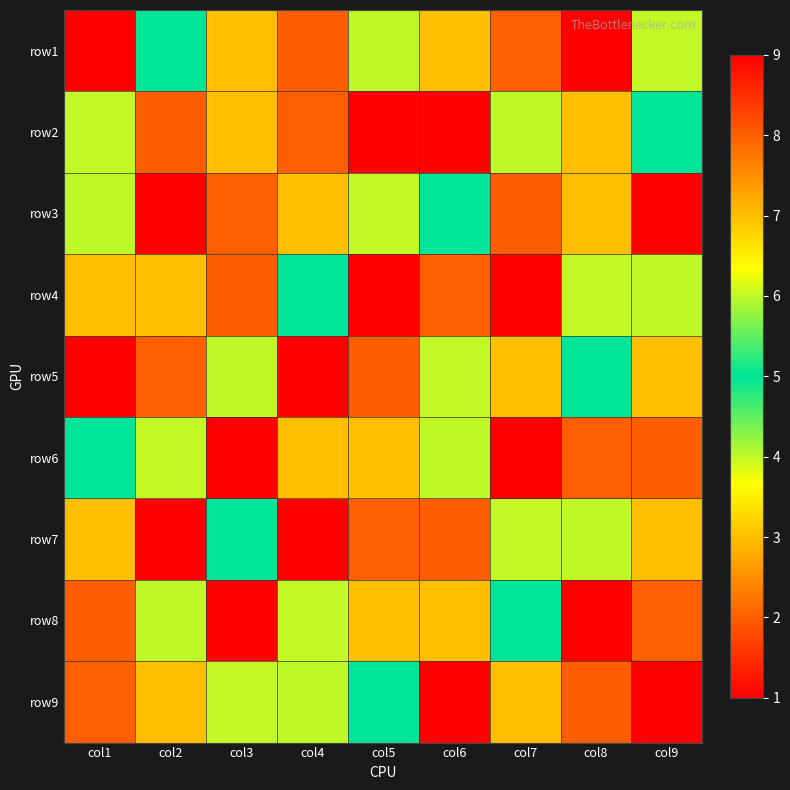

What is the minimum value shown in the chart?

1